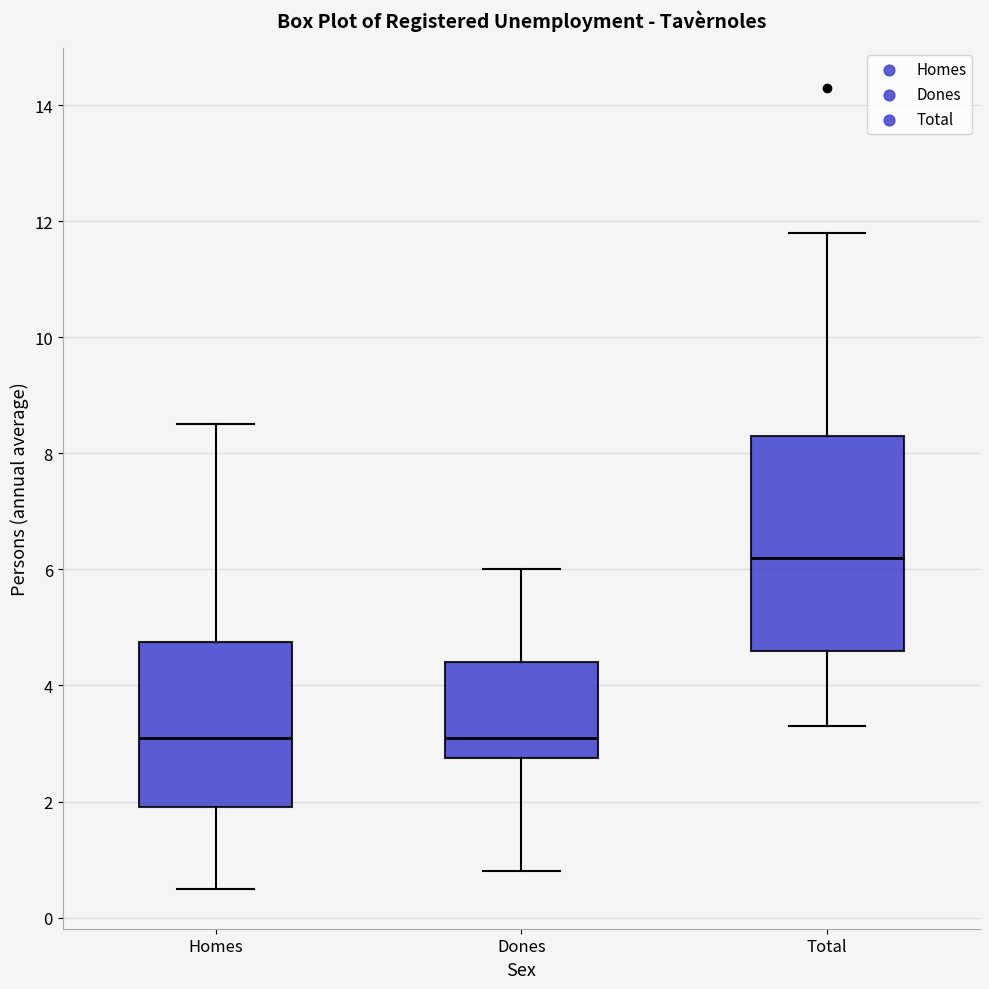

Comparing the boxes themselves (not the whiskers), which one is the tallest?

Total